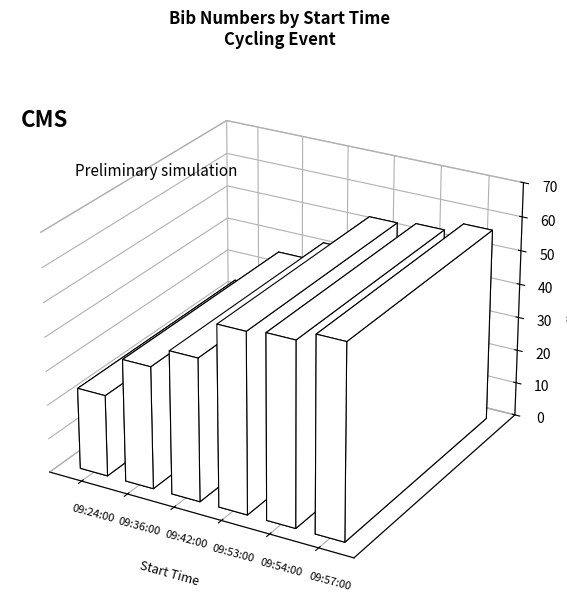

What position from the left is 09:24:00?

1